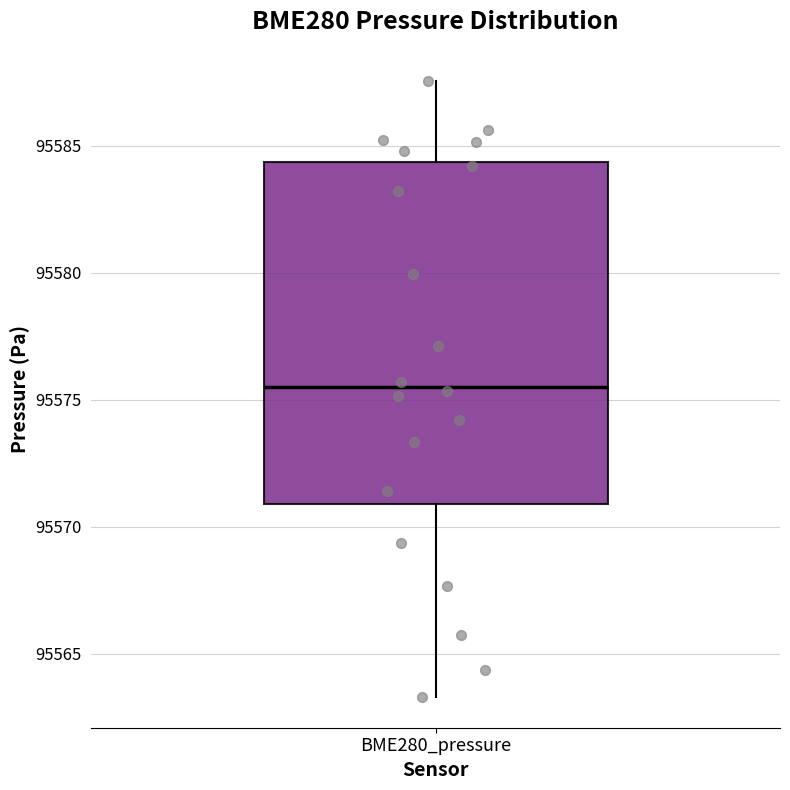

Where does the upper whisker of the box for BME280_pressure end on the y-axis? The values are not printed on the chart, so give them approximately, as read against the axis.

95587.5